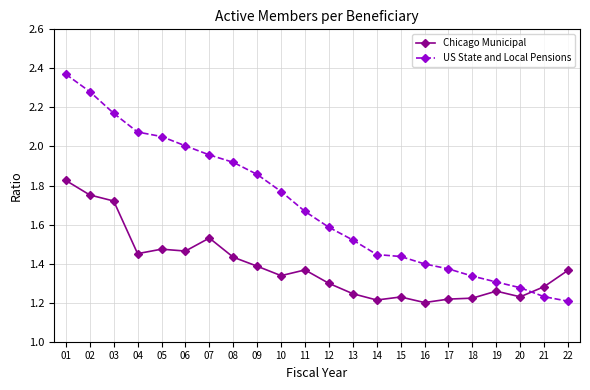

How many lines are shown in the chart?

2